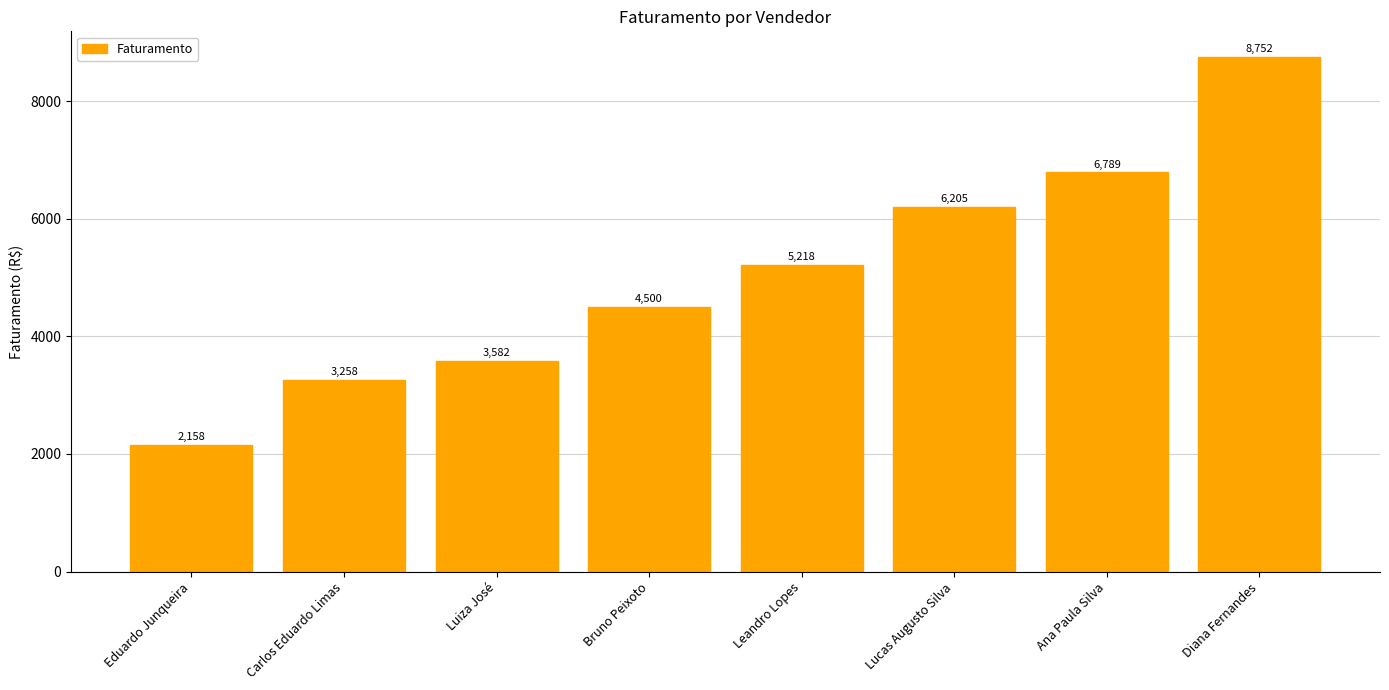

Which has a higher value, Leandro Lopes or Lucas Augusto Silva?

Lucas Augusto Silva